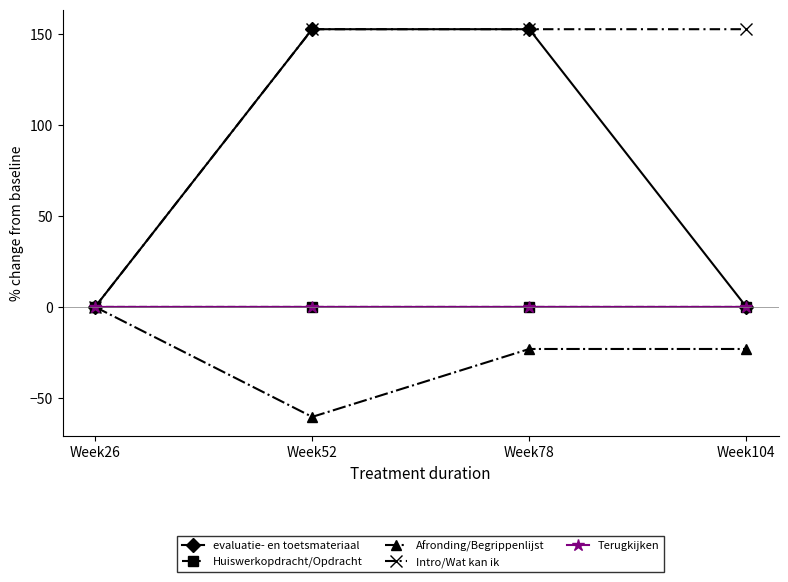

What is the spread (max minus min) of values at Week52?

213.0